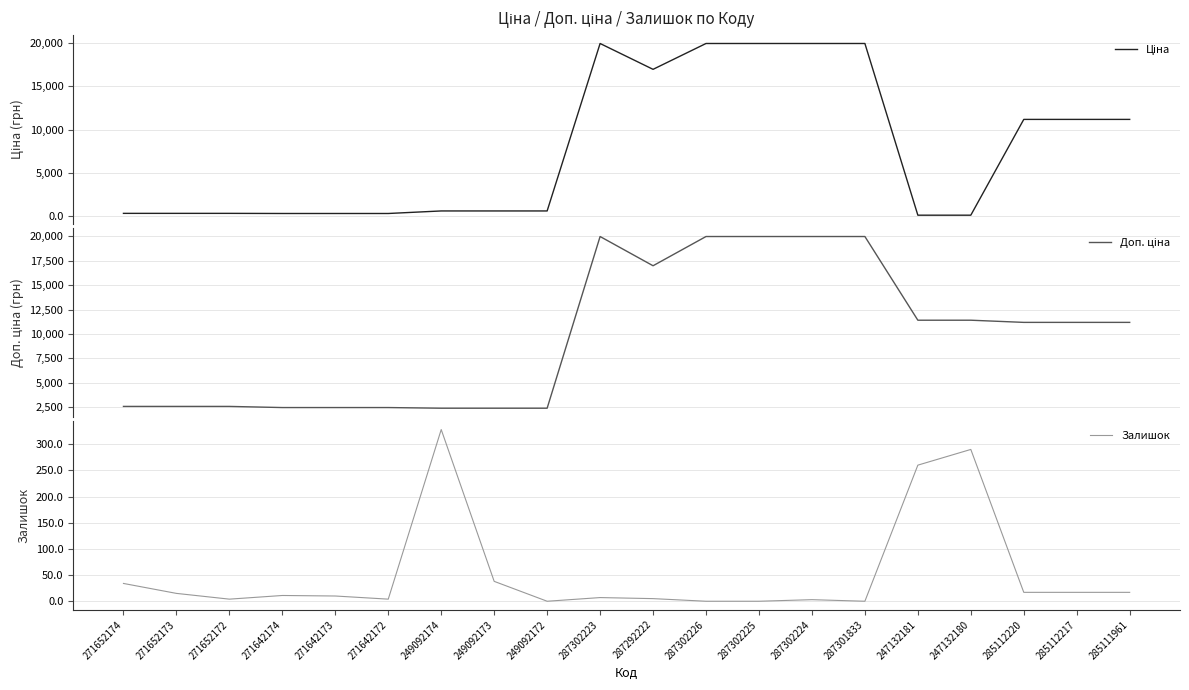

True or false: Залишок has a value of 4.0 at 271642172.

True